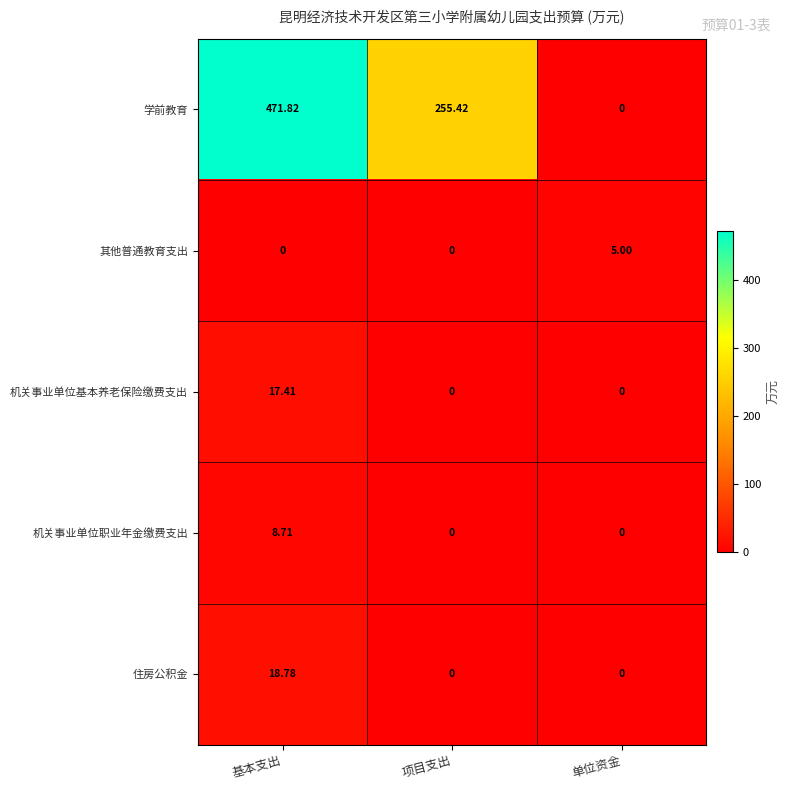

Which series changed the most between 基本支出 and 单位资金?

学前教育